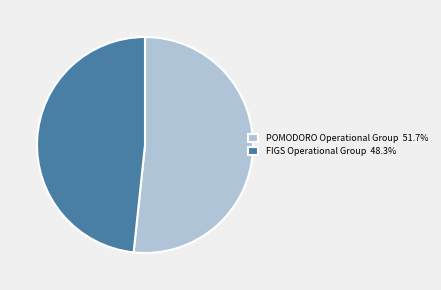

Which category has the smallest portion of the pie?

FIGS Operational Group